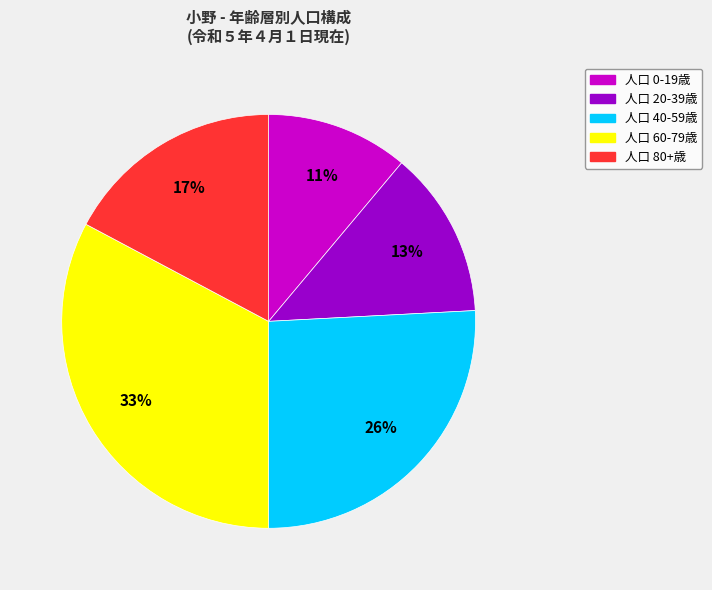

Is there any slice that represents more than half of the pie?

No